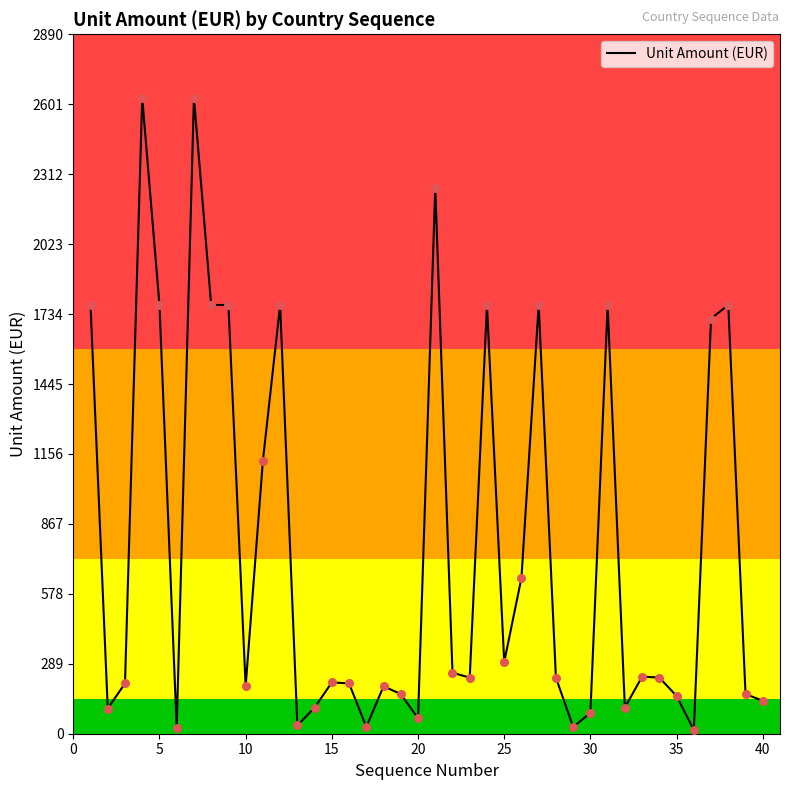

What is the greatest value displayed?

2628